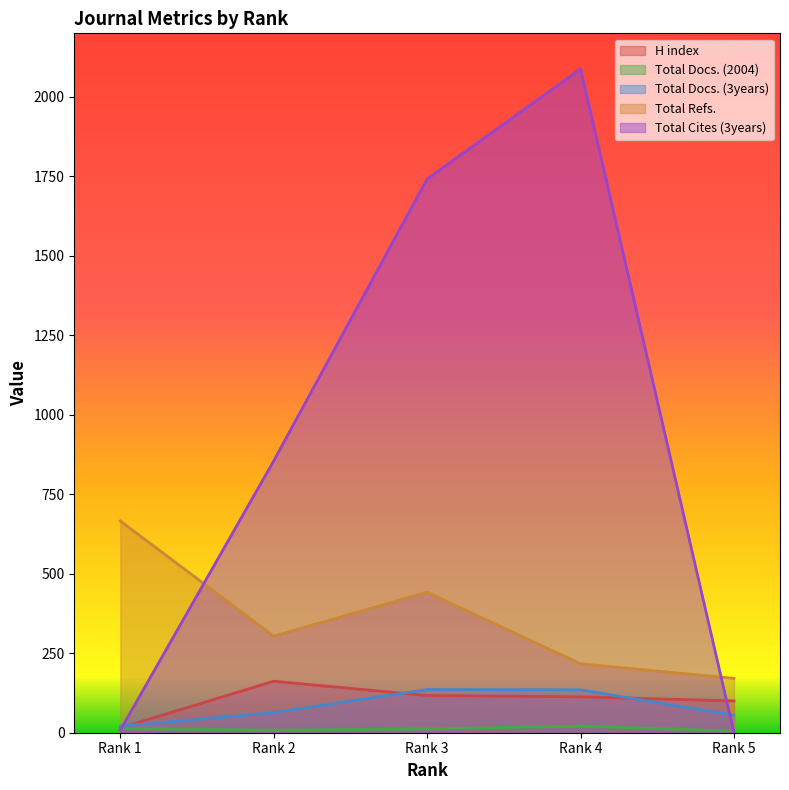

Between Rank 3 and Rank 1, which series saw the biggest shift?

Total Cites (3years)